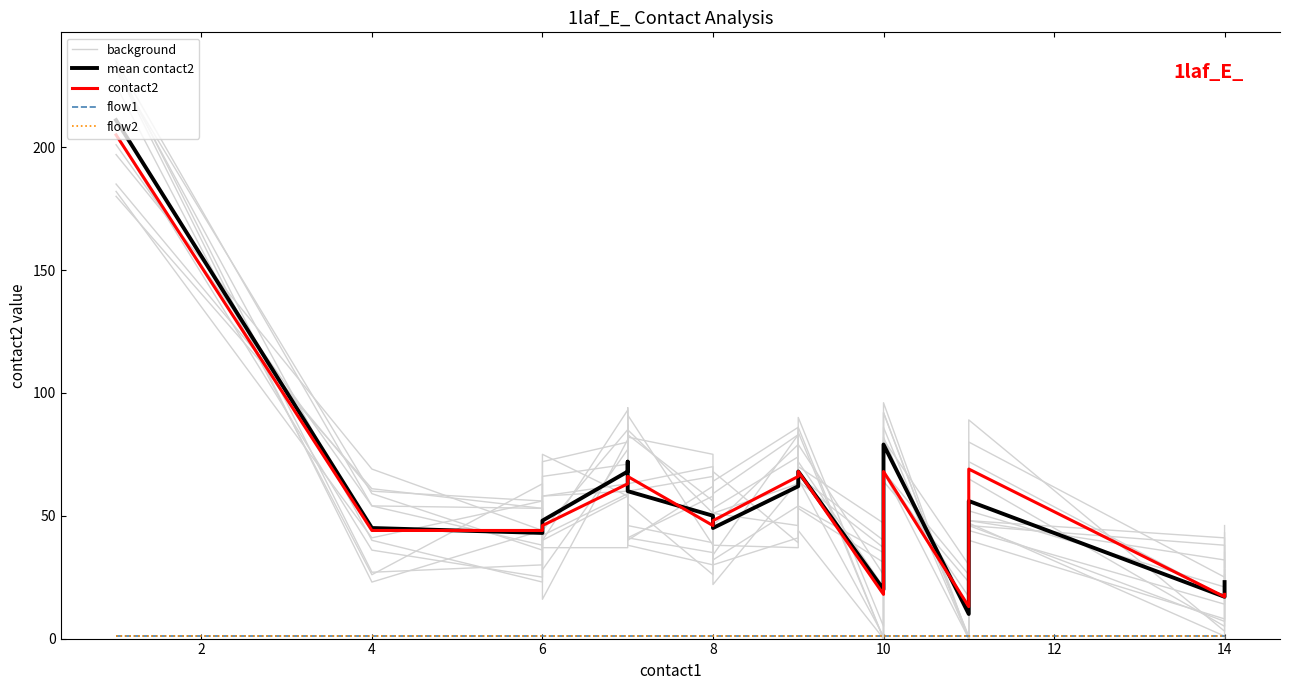

Which series has the largest total across all categories?

background